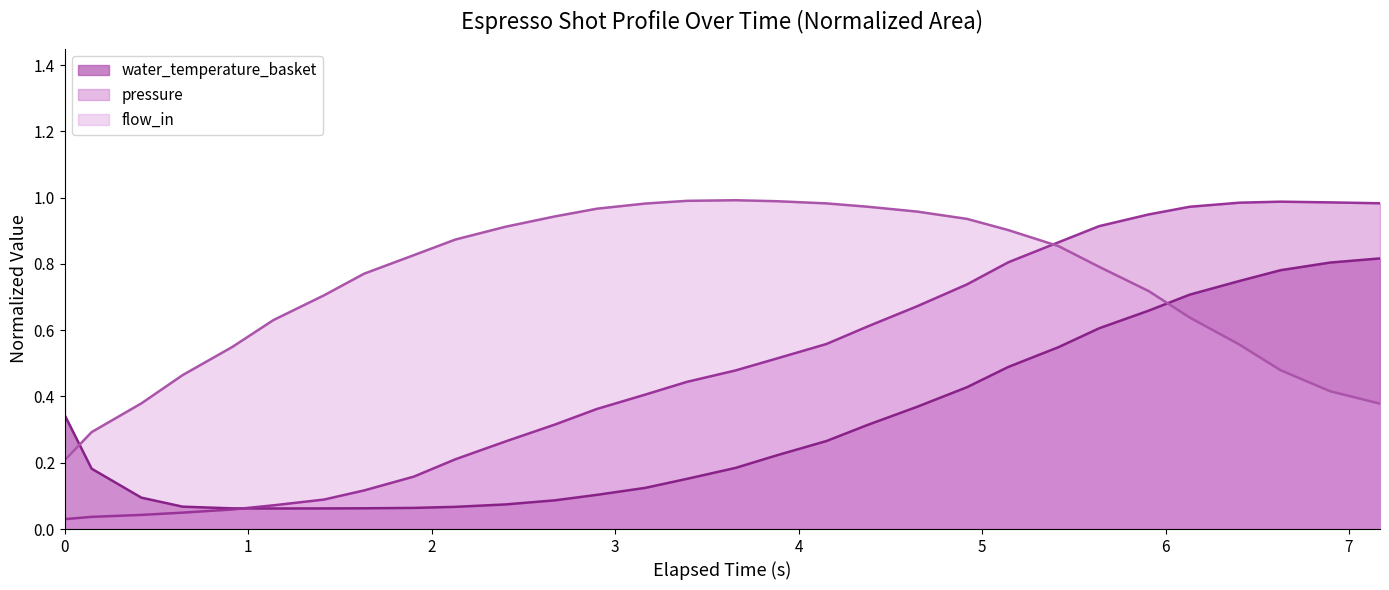

True or false: water_temperature_basket and flow_in intersect in this chart.

True